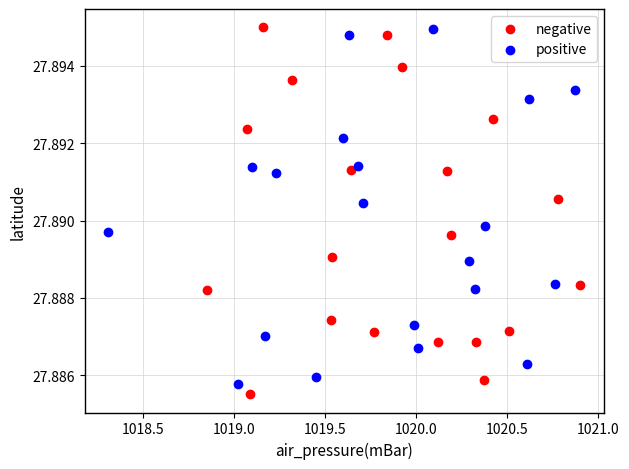

Which series has the largest Y range (max minus min)?

negative